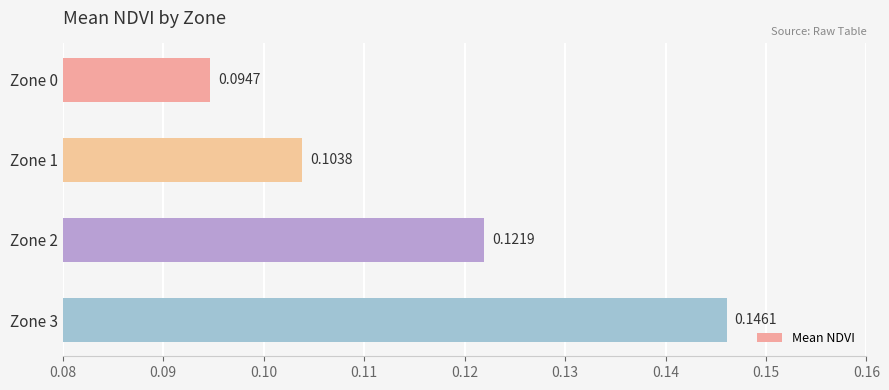

Rank the categories by value from lowest to highest.

Zone 0, Zone 1, Zone 2, Zone 3